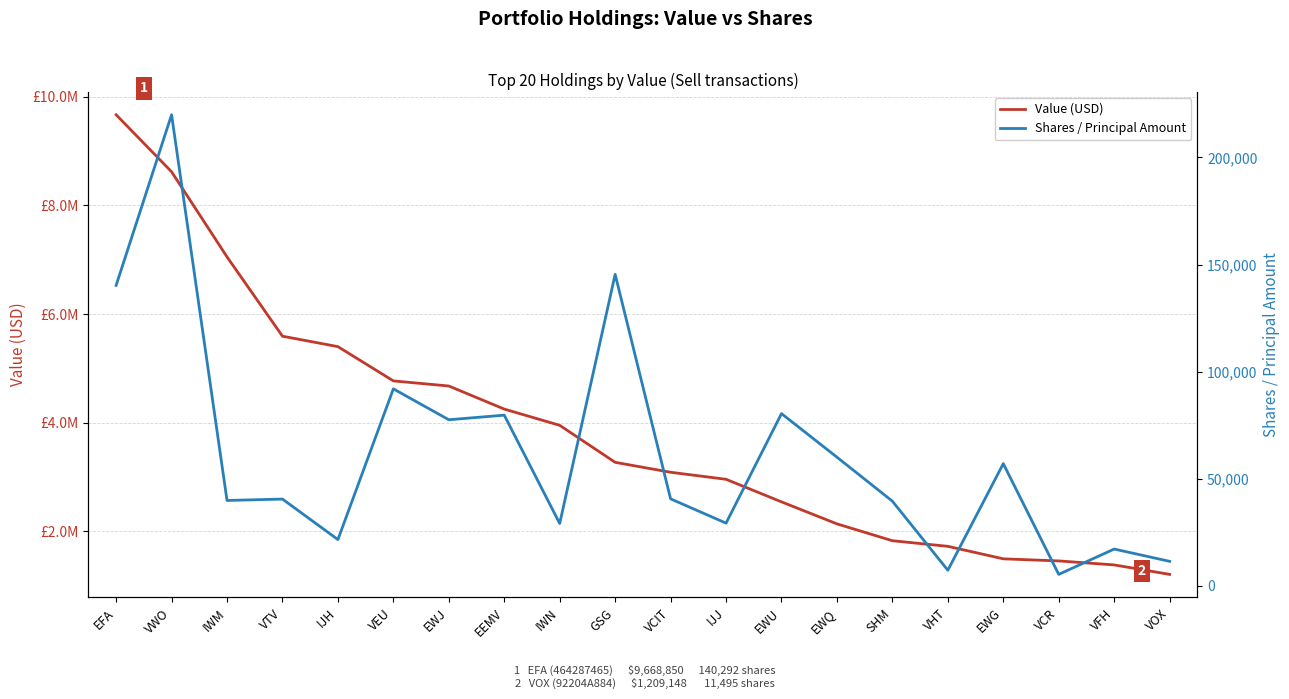

Rank the series by their maximum value, from highest to lowest.

Value (USD), Shares / Principal Amount